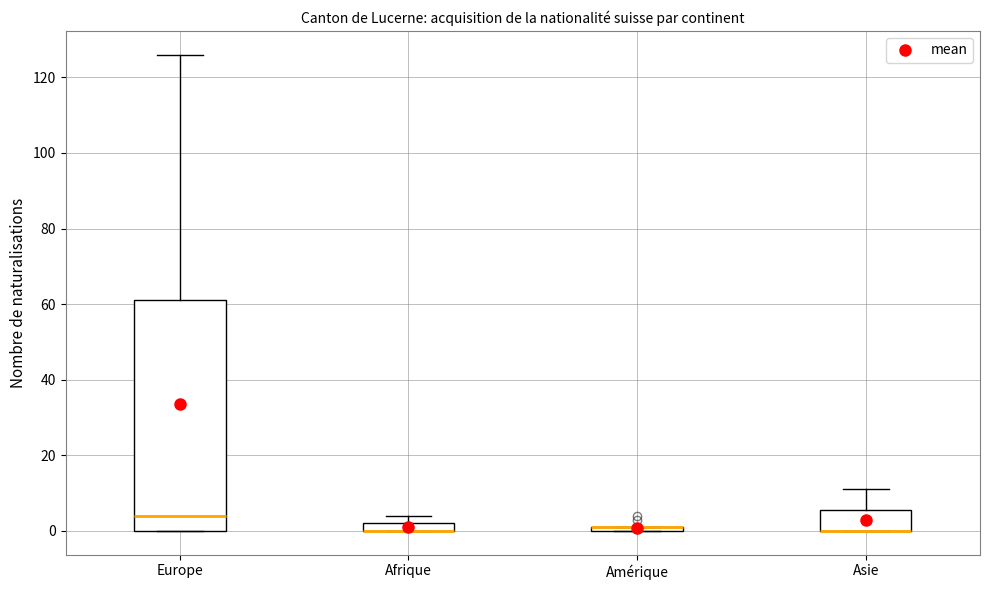

Which box is the tallest, from its lower edge to its upper edge?

Europe